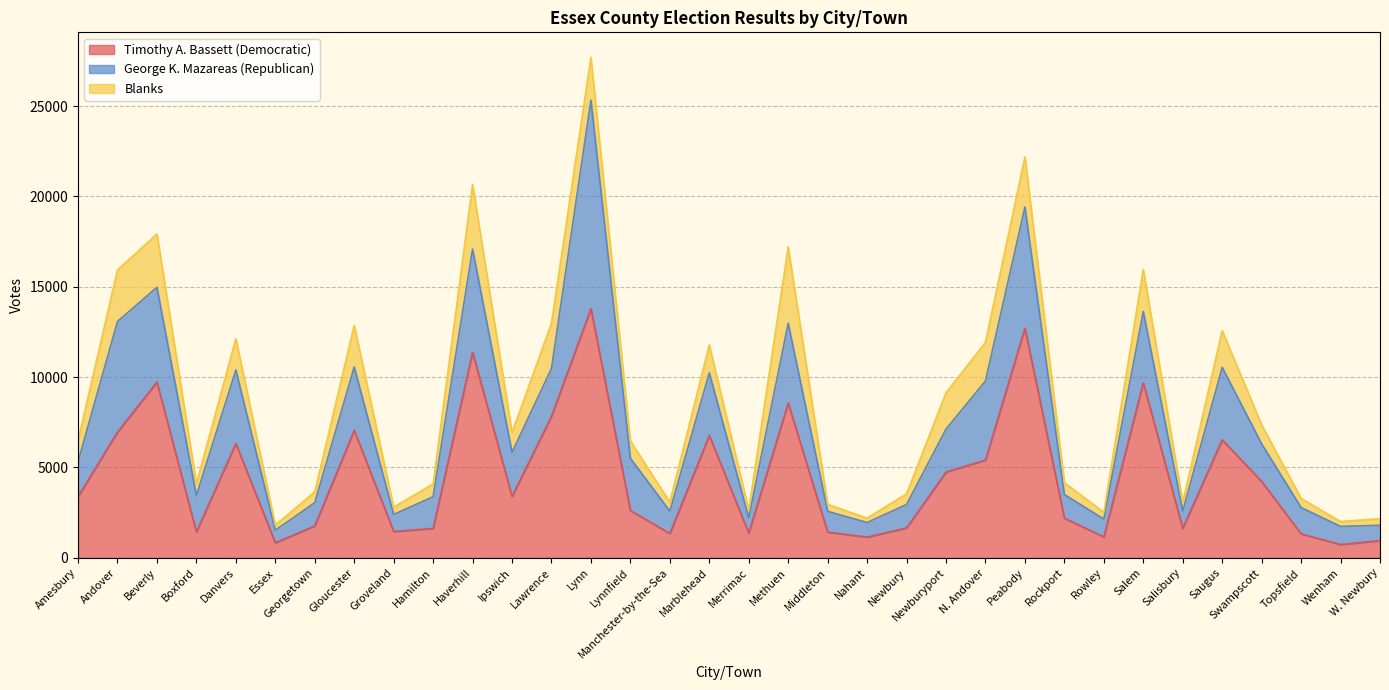

Reading left to right, extract all data points from this chart.

Timothy A. Bassett (Democratic): 3392	6956	9725	1431	6329	829	1766	7056	1457	1626	11377	3399	7831	13792	2614	1348	6773	1367	8568	1423	1146	1654	4747	5405	12711	2195	1155	9687	1630	6532	4225	1328	733	953
George K. Mazareas (Republican): 1924	6125	5245	2012	4066	697	1283	3502	941	1756	5708	2439	2645	11534	2891	1235	3463	846	4408	1148	807	1295	2377	4382	6701	1306	990	3941	950	4008	2080	1452	1006	846
Blanks: 1172	2846	2953	669	1733	288	603	2300	408	709	3573	1090	2510	2370	962	500	1545	439	4221	389	244	596	2010	2143	2775	653	375	2330	488	2031	1057	507	269	369